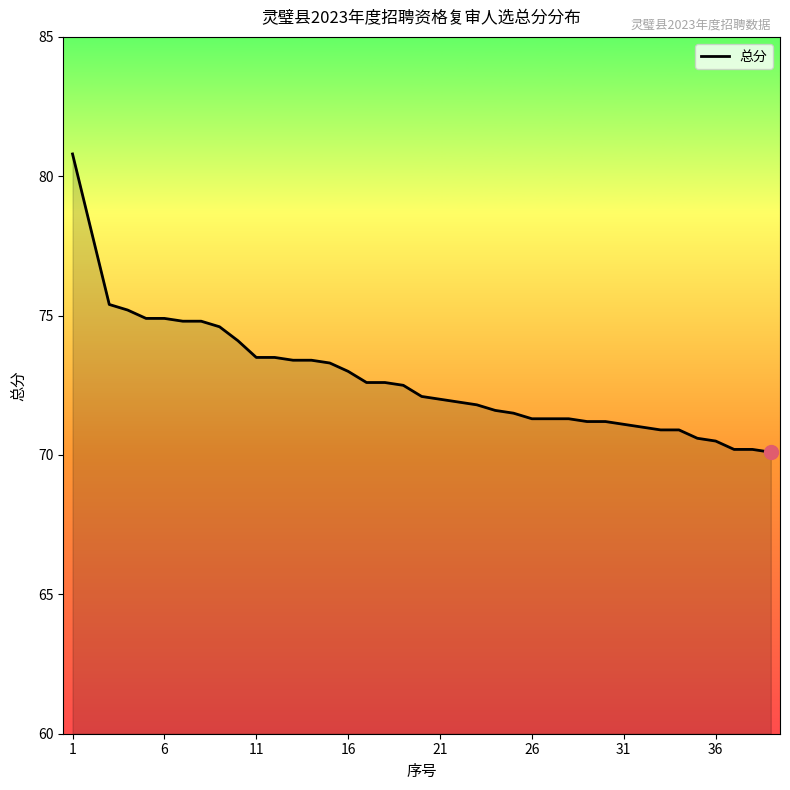

Count the number of categories in the chart.

39